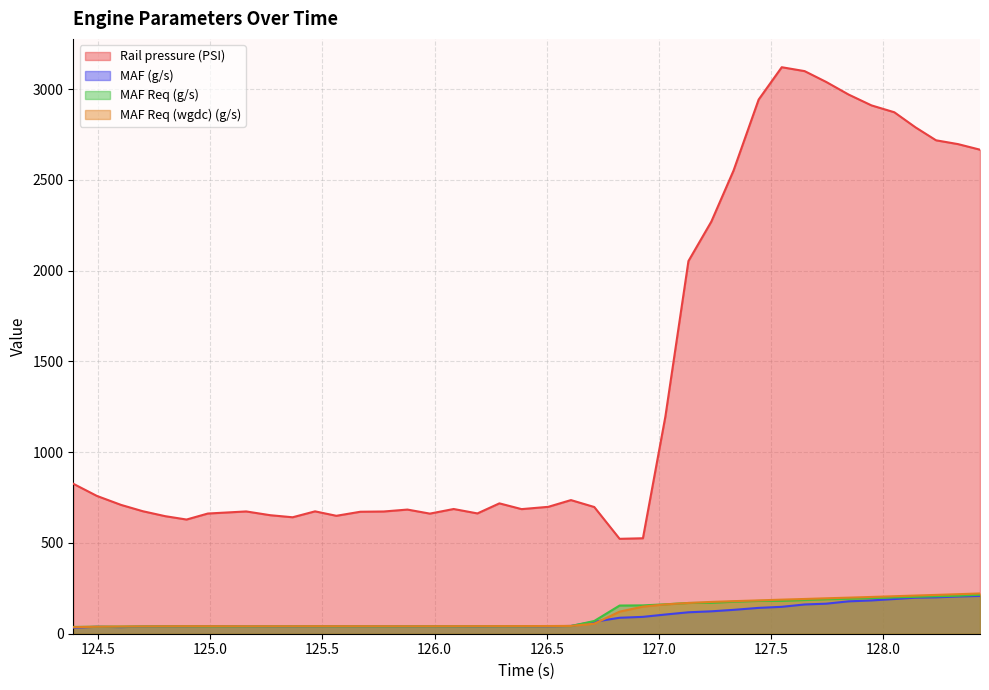

What is the maximum value for MAF (g/s)?

208.1